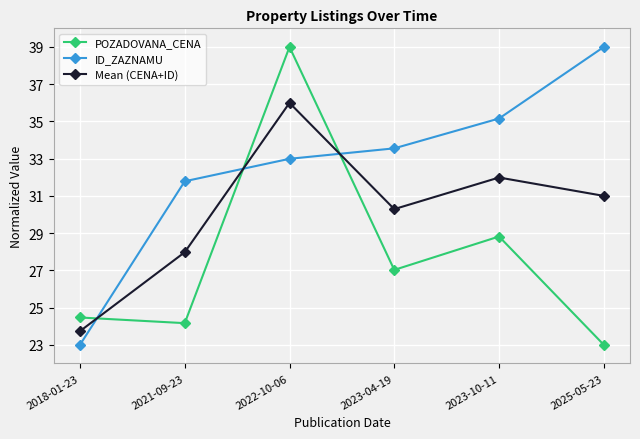

Reading left to right, transcribe all the data shown in this chart.

POZADOVANA_CENA: 24.5	24.2	39.0	27.0	28.8	23.0
ID_ZAZNAMU: 23.0	31.8	33.0	33.6	35.2	39.0
Mean (CENA+ID): 23.7	28.0	36.0	30.3	32.0	31.0